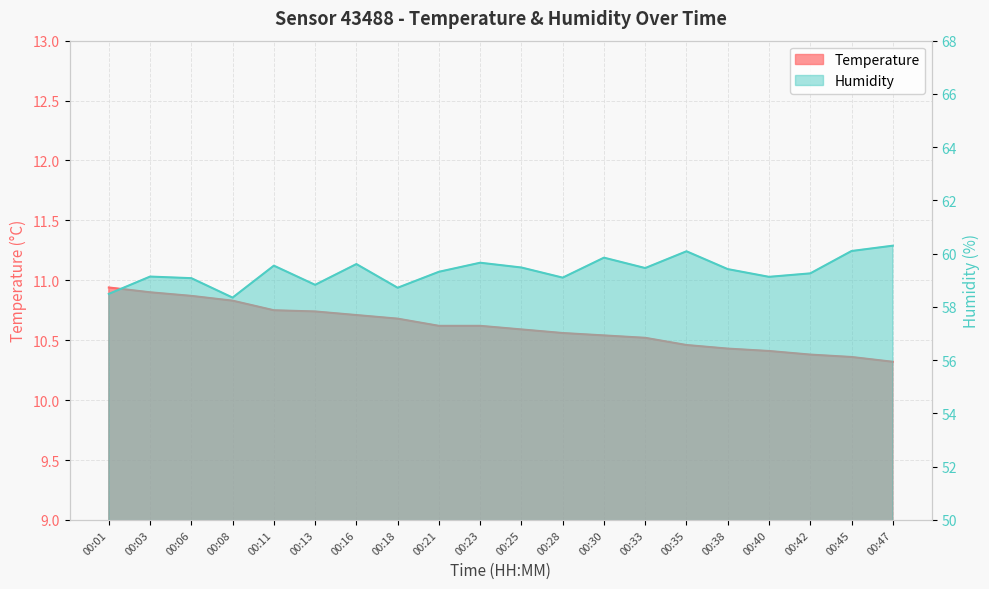

Reading left to right, what are all the values shown in this chart?

Temperature: 00:01=10.9	00:03=10.9	00:06=10.9	00:08=10.8	00:11=10.8	00:13=10.7	00:16=10.7	00:18=10.7	00:21=10.6	00:23=10.6	00:25=10.6	00:28=10.6	00:30=10.5	00:33=10.5	00:35=10.5	00:38=10.4	00:40=10.4	00:42=10.4	00:45=10.4	00:47=10.3
Humidity: 00:01=58.5	00:03=59.1	00:06=59.1	00:08=58.4	00:11=59.5	00:13=58.8	00:16=59.6	00:18=58.7	00:21=59.3	00:23=59.7	00:25=59.5	00:28=59.1	00:30=59.9	00:33=59.5	00:35=60.1	00:38=59.4	00:40=59.1	00:42=59.3	00:45=60.1	00:47=60.3